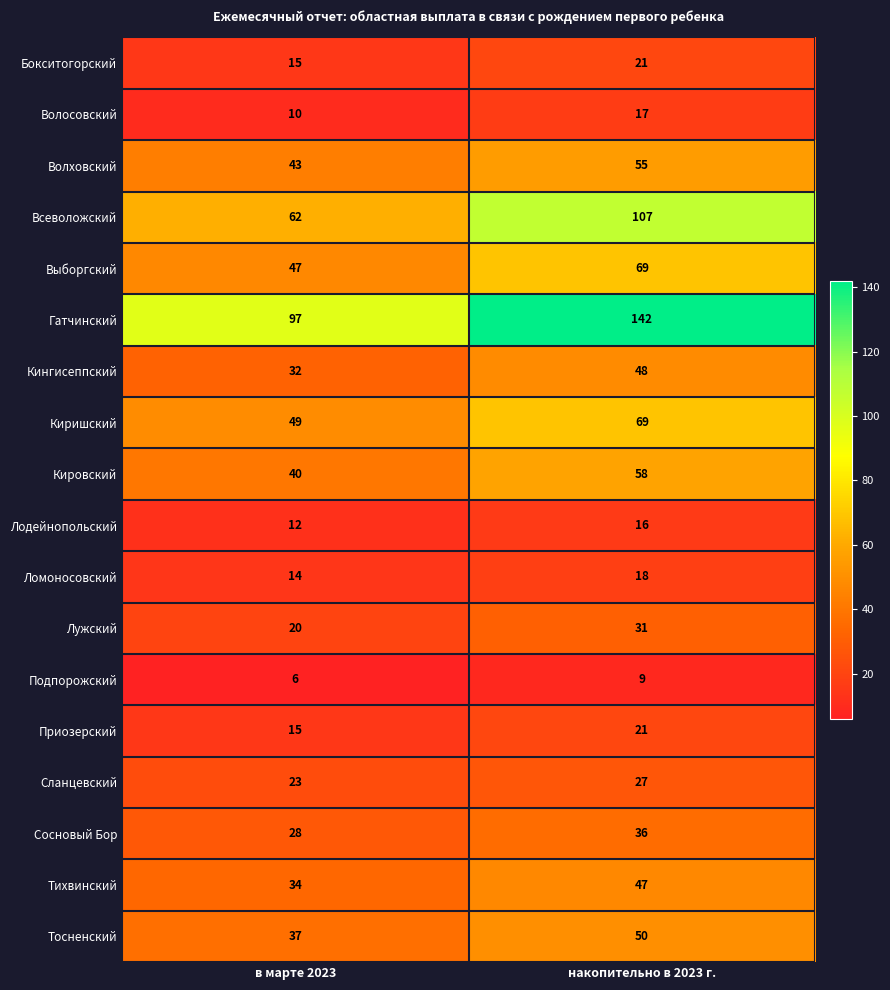

How many categories are shown in the chart?

2